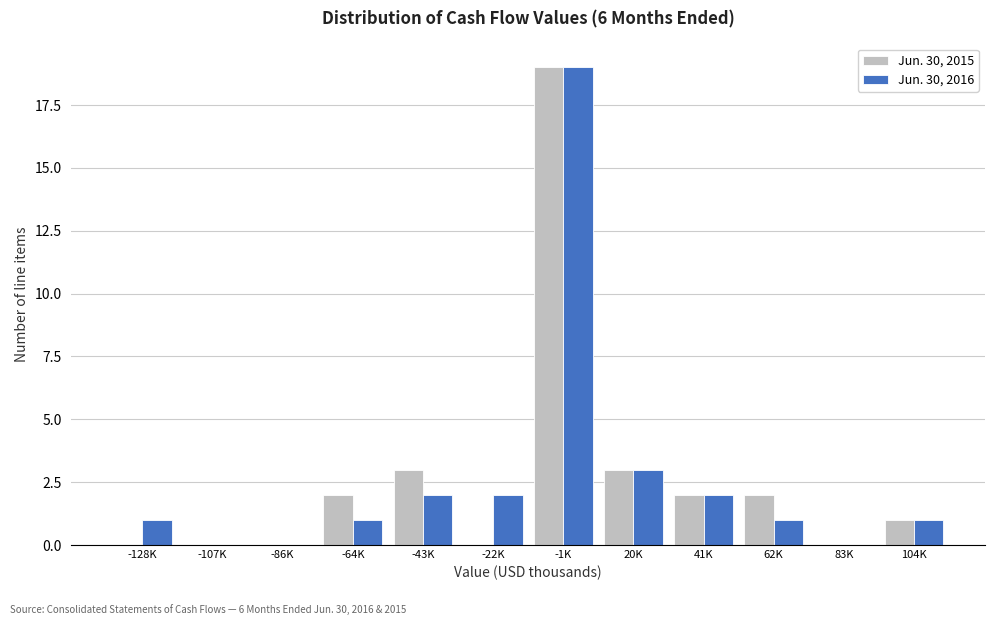

Reading left to right, transcribe all the data shown in this chart.

Jun. 30, 2015: -128K=0	-107K=0	-86K=0	-64K=2	-43K=3	-22K=0	-1K=19	20K=3	41K=2	62K=2	83K=0	104K=1
Jun. 30, 2016: -128K=1	-107K=0	-86K=0	-64K=1	-43K=2	-22K=2	-1K=19	20K=3	41K=2	62K=1	83K=0	104K=1